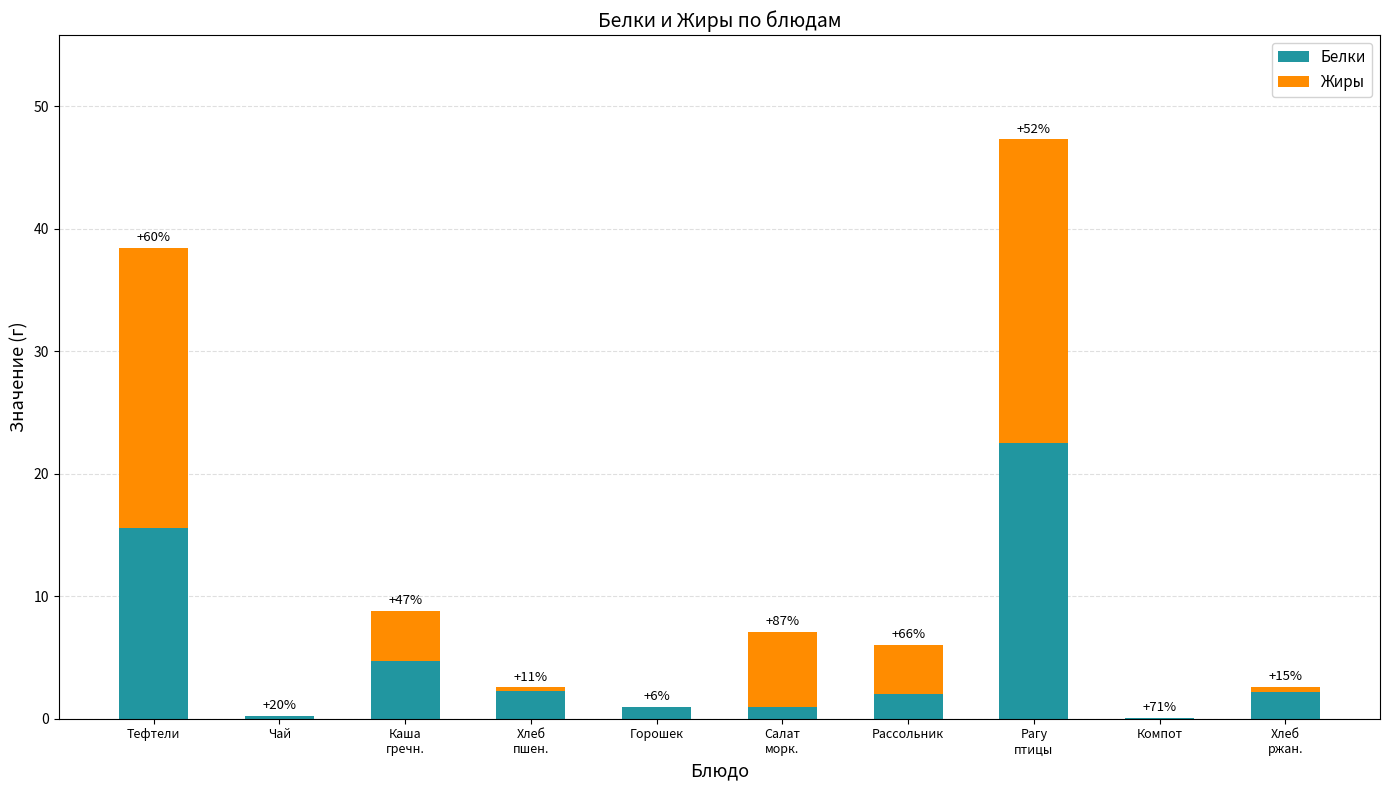

Does the chart contain stacked bars?

Yes